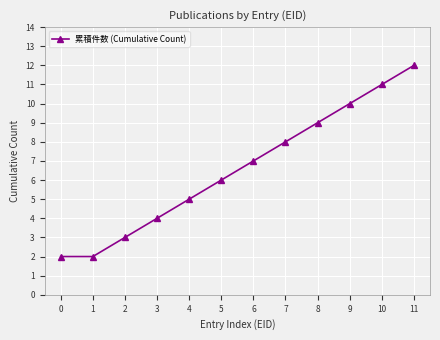

What is the average value?

7